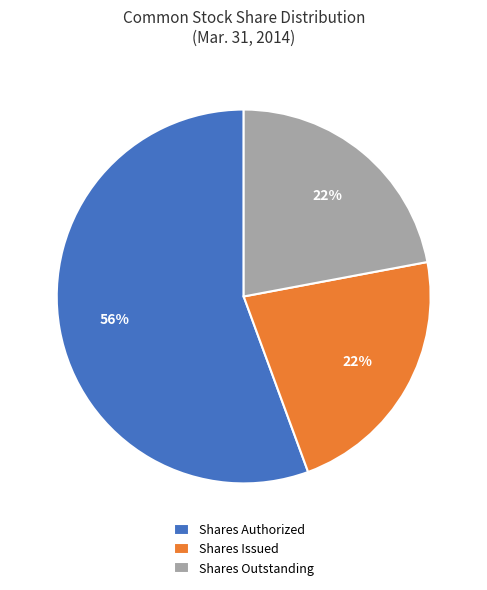

To the nearest percent, what is the difference between the largest and smallest slice percentages?

34%